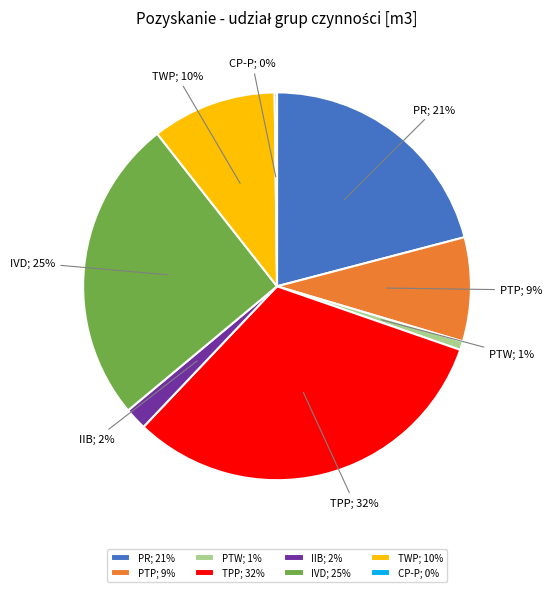

Which has a higher value, TPP; 32% or IIB; 2%?

TPP; 32%